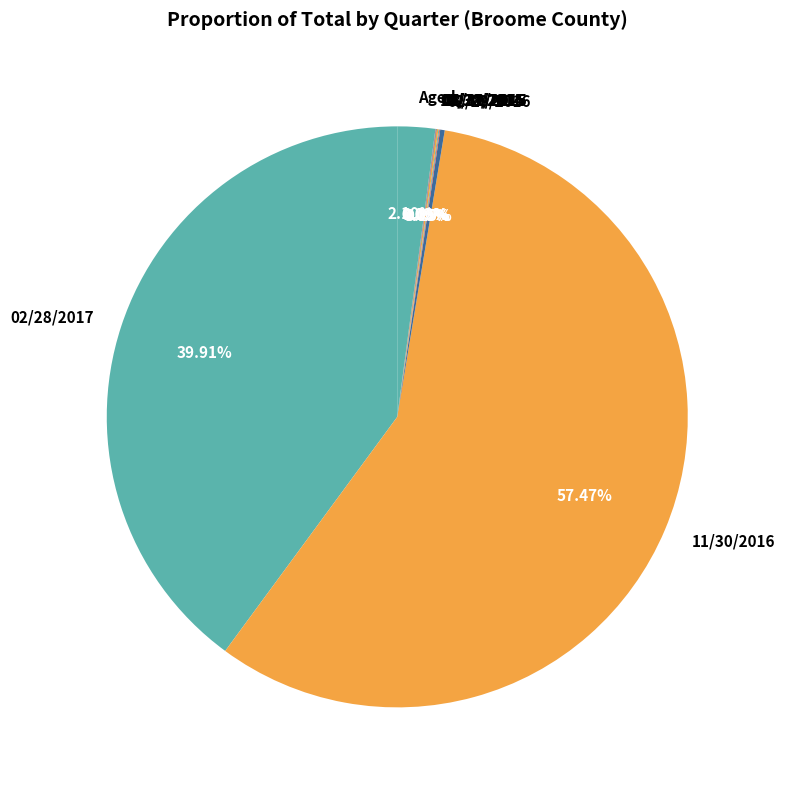

Is there a majority slice in this chart?

Yes